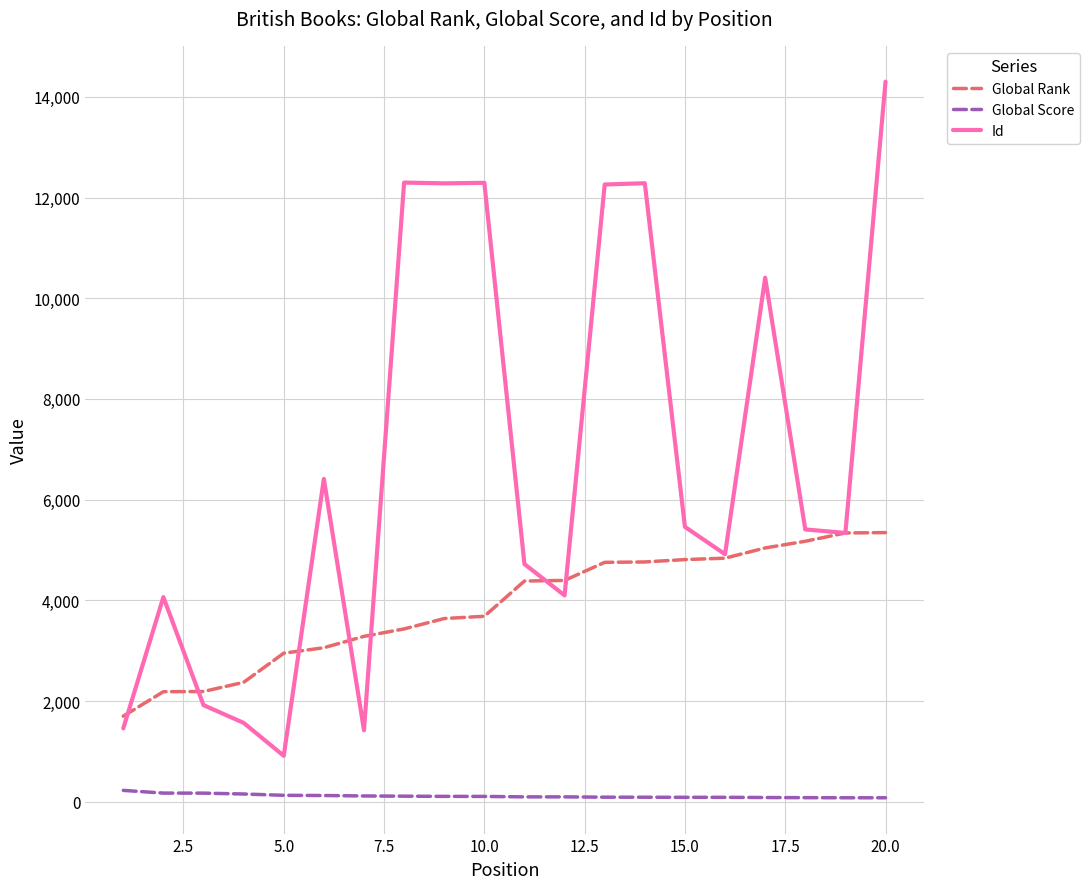

What is the maximum value shown in the chart?

14302